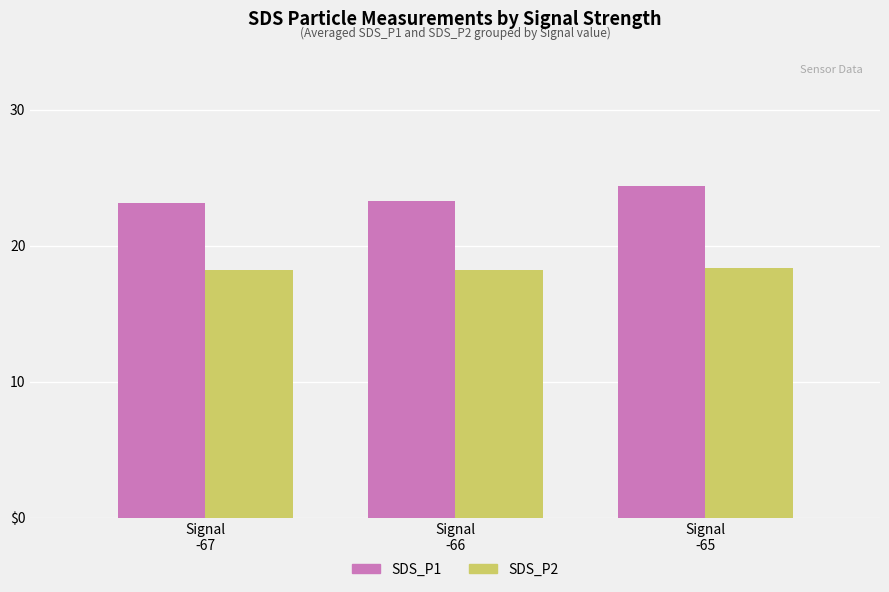

Which series has the largest total across all categories?

SDS_P1